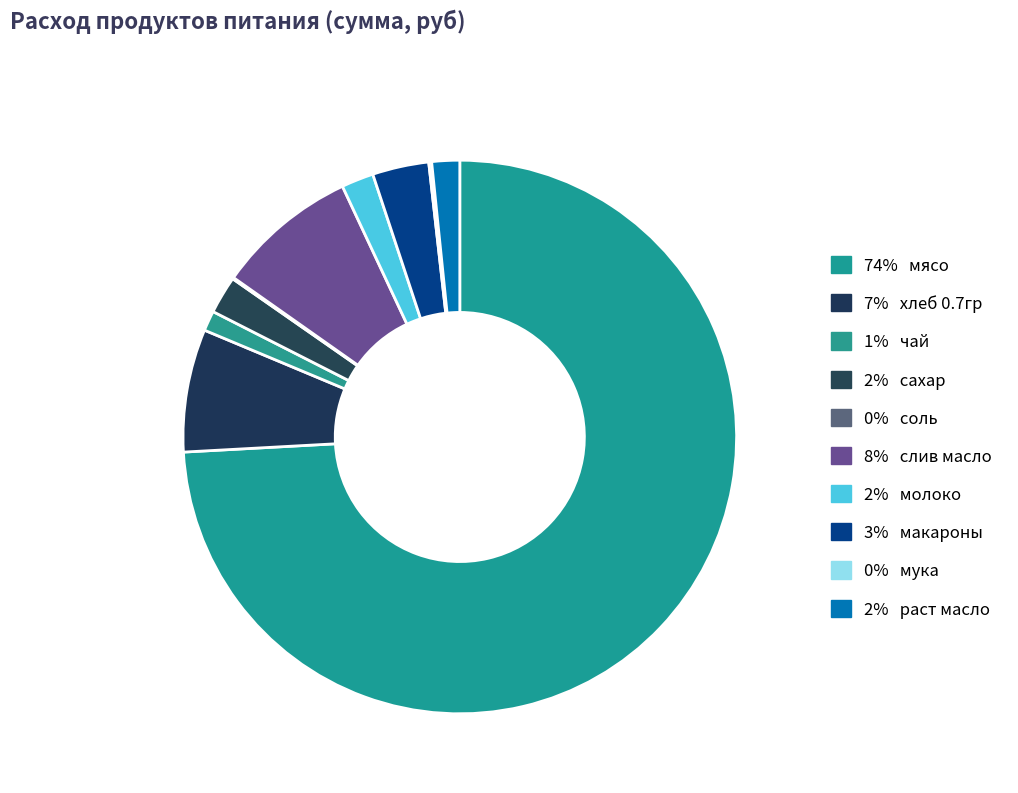

Which slice represents more than half of the pie?

мясо